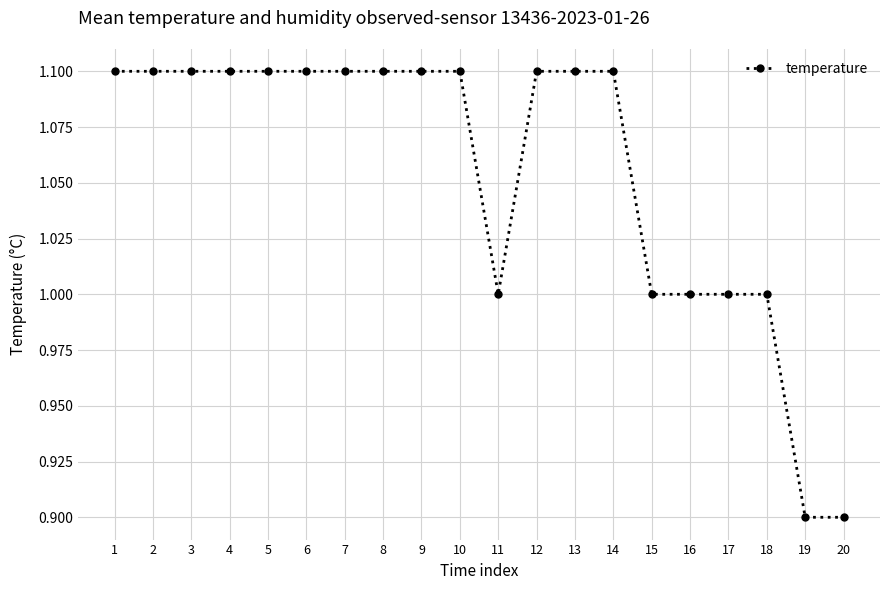

How many lines are shown in the chart?

1